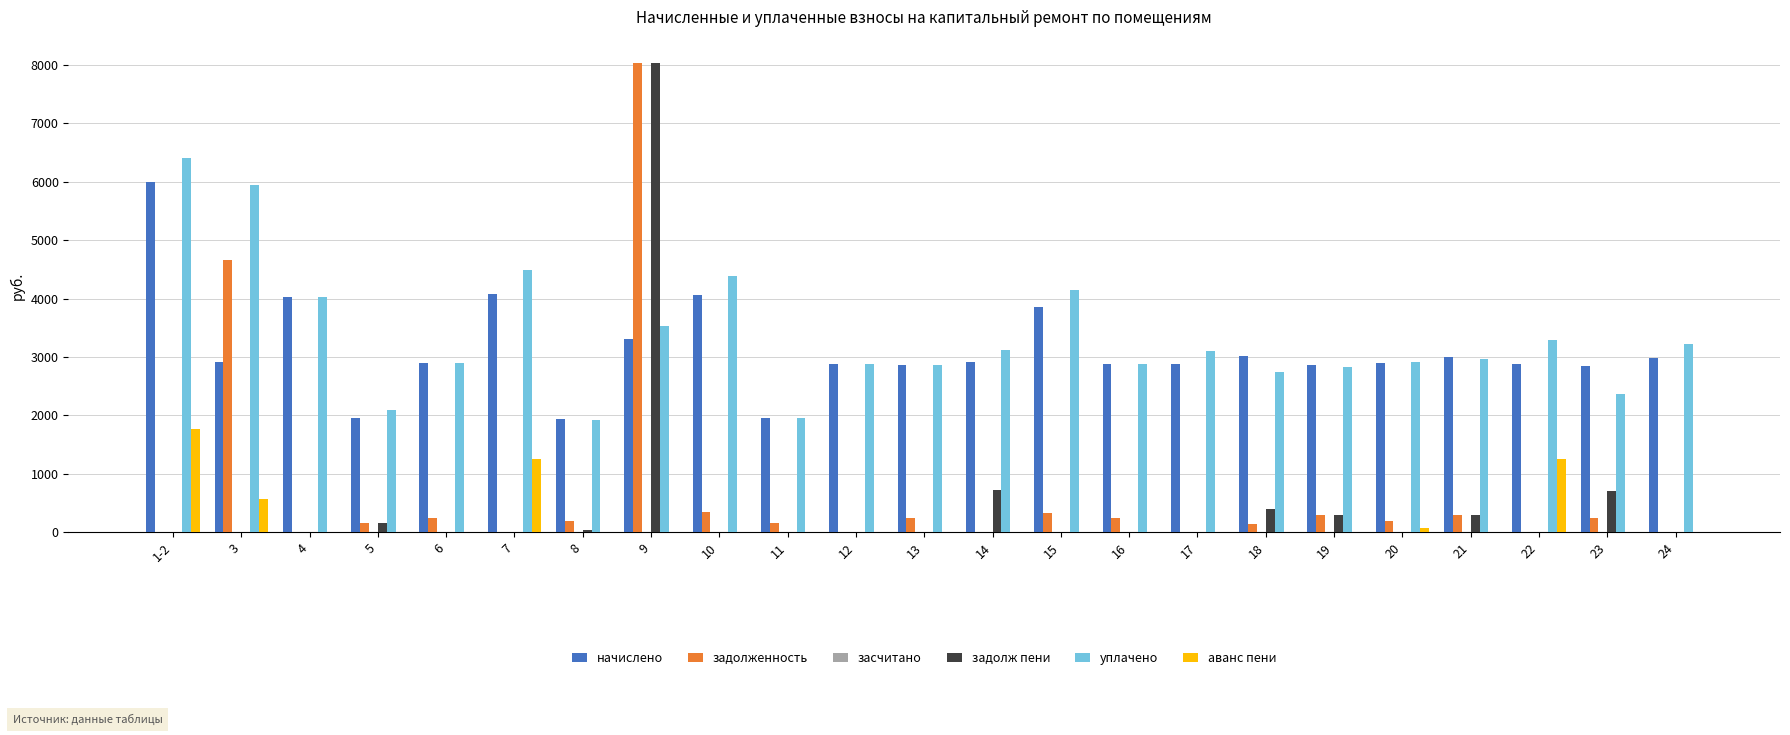

At which category is the sum across all series the highest?

9